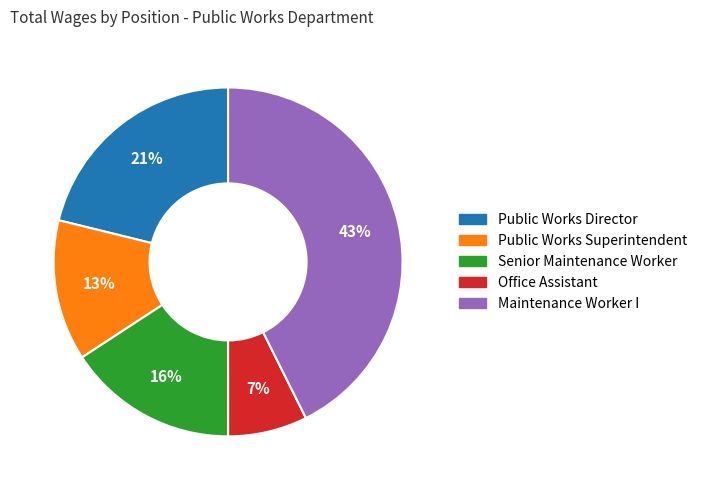

Is the sum of Maintenance Worker I and Public Works Superintendent greater than half?

Yes